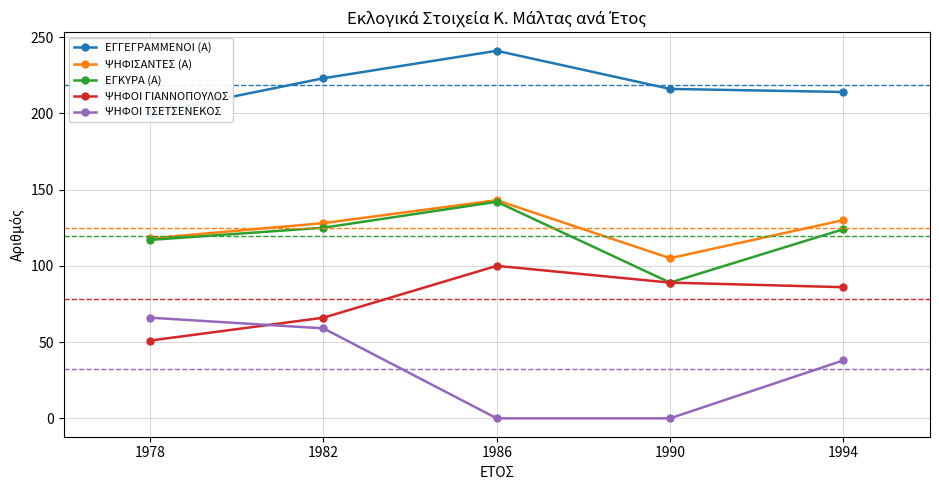

What is the value of the ΨΗΦΙΣΑΝΤΕΣ (Α) point at the 5th from the left?

130